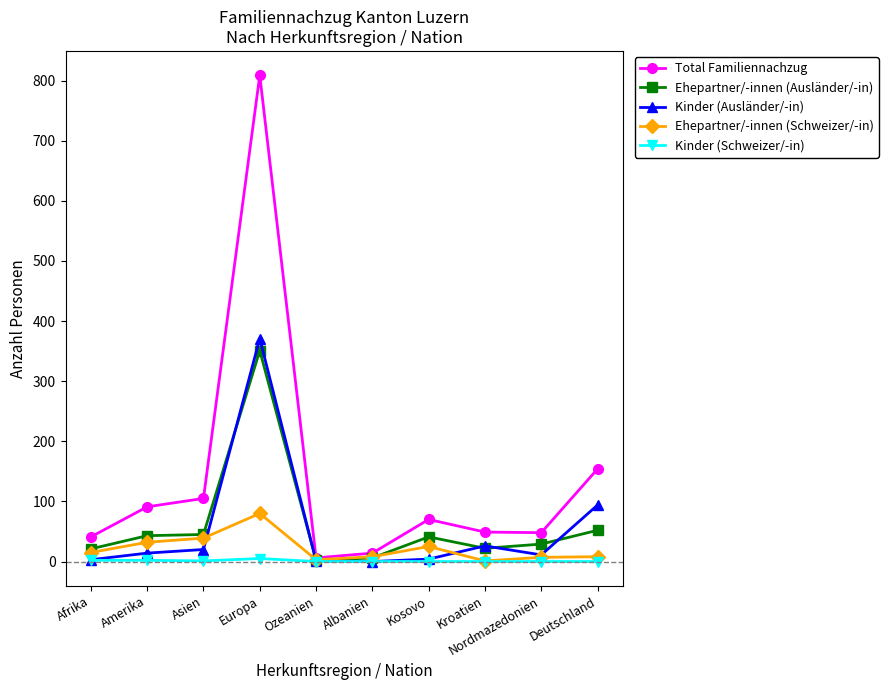

Count the number of data series in this chart.

5